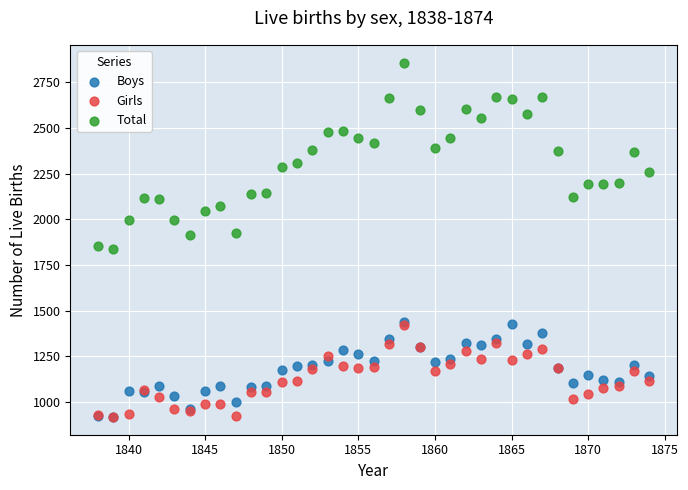

Which series reaches the maximum Y coordinate?

Total